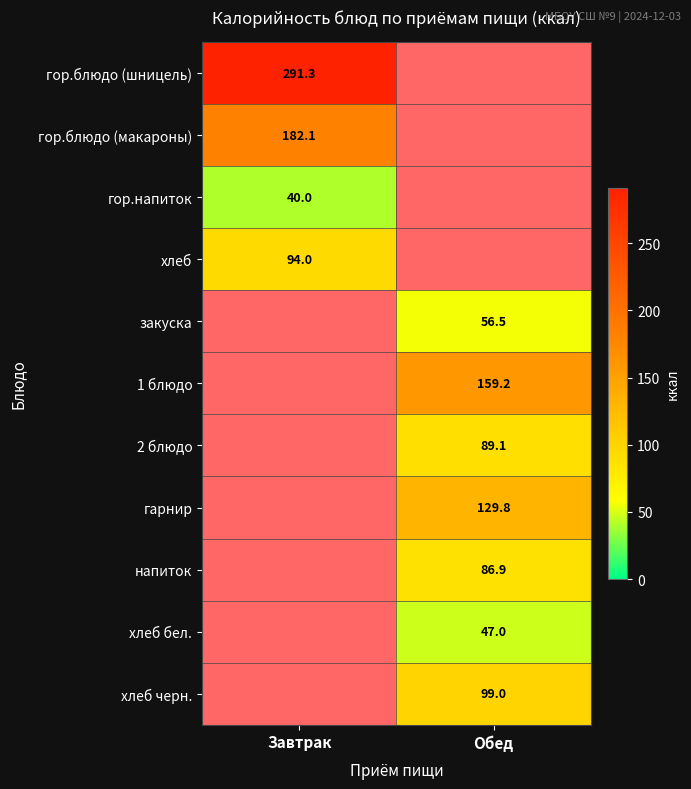

Count the number of data series in this chart.

11